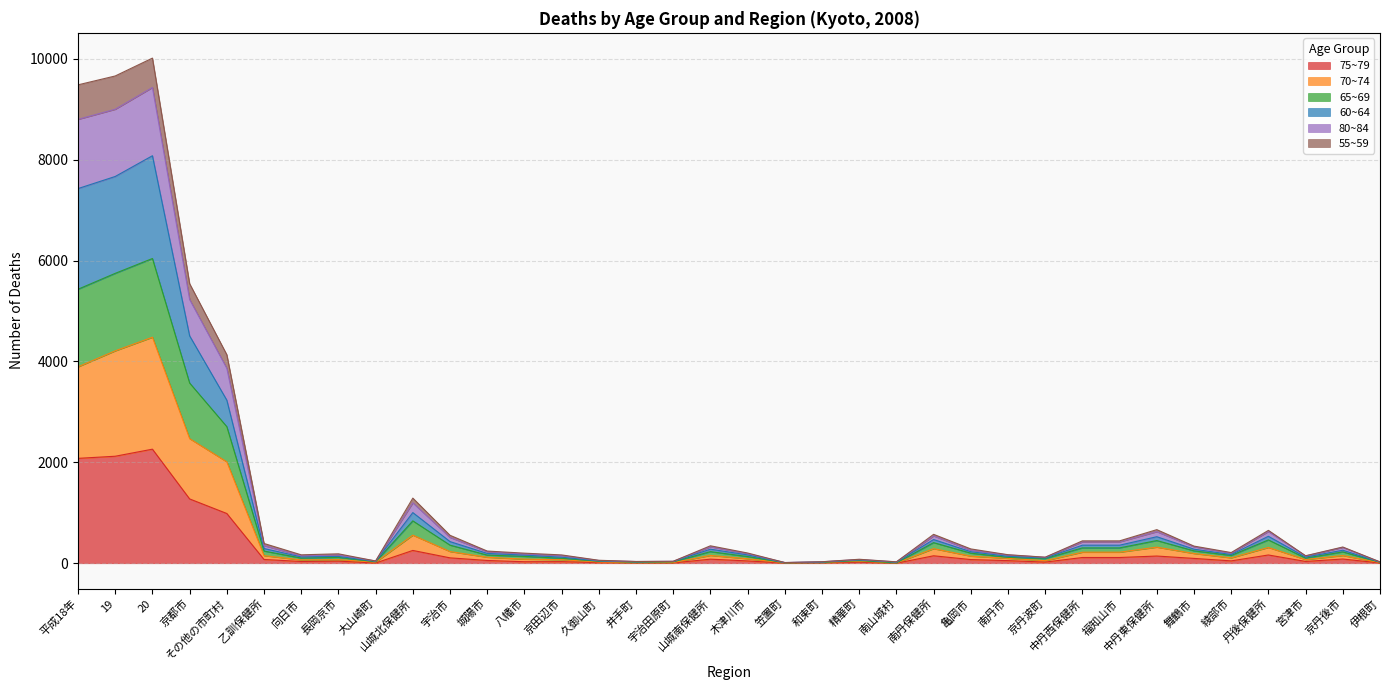

What position from the right is 南丹市?

11